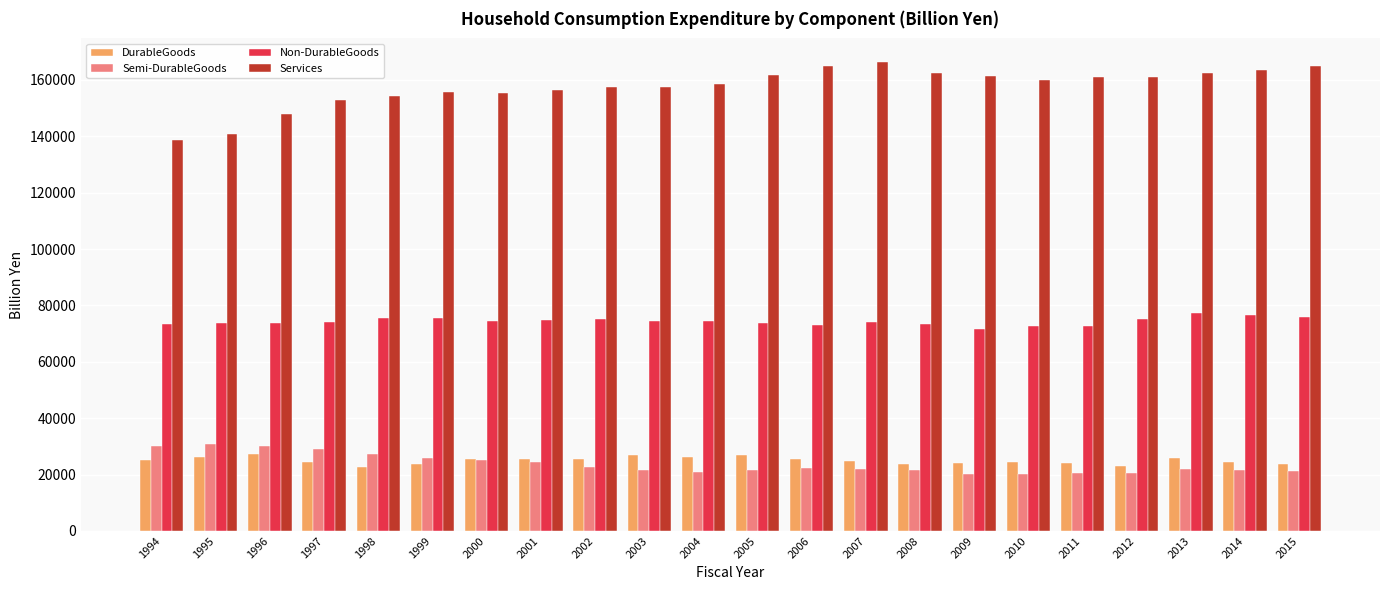

What is the difference between the highest and lowest values at 2004?

137833.9